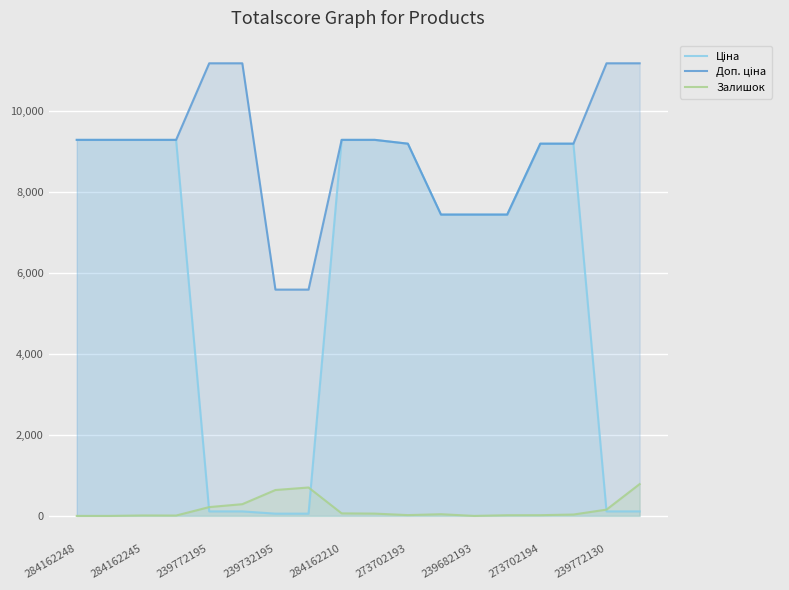

Reading left to right, extract all data points from this chart.

Ціна: 9290.5	9290.5	9290.5	9290.5	111.8	111.8	55.9	55.9	9290.5	9290.5	9196.3	7444.6	7444.6	7444.6	9196.3	9196.3	111.8	111.8
Доп. ціна: 9290.5	9290.5	9290.5	9290.5	11182.0	11182.0	5591.0	5591.0	9290.5	9290.5	9196.3	7444.6	7444.6	7444.6	9196.3	9196.3	11182.0	11182.0
Залишок: 0.0	0.0	11.0	9.0	218.0	290.0	640.0	702.0	63.0	57.0	20.0	42.0	0.0	17.0	18.0	34.0	156.0	786.0